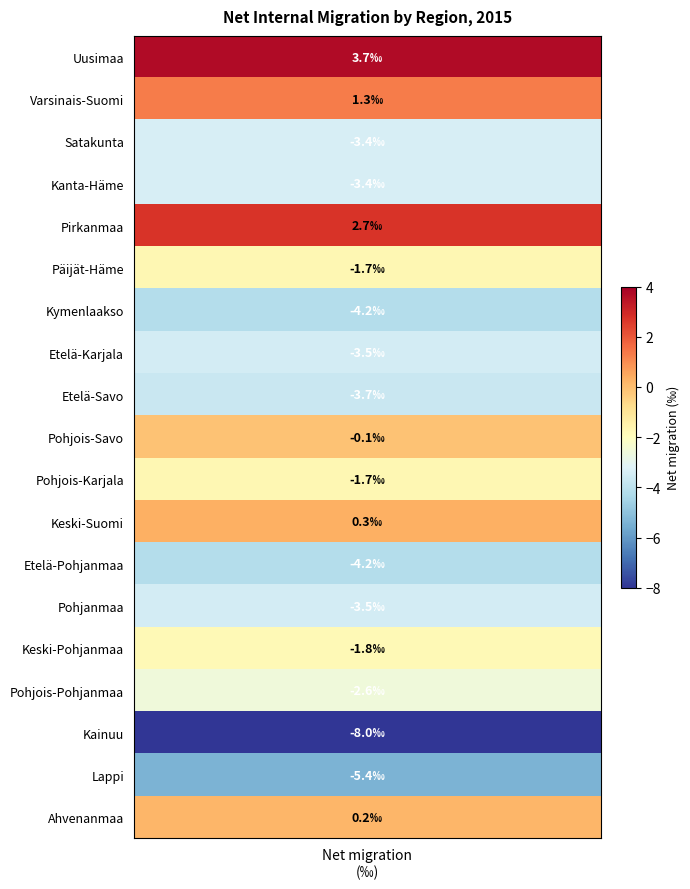

What is the difference between the maximum and second lowest values?

9.1